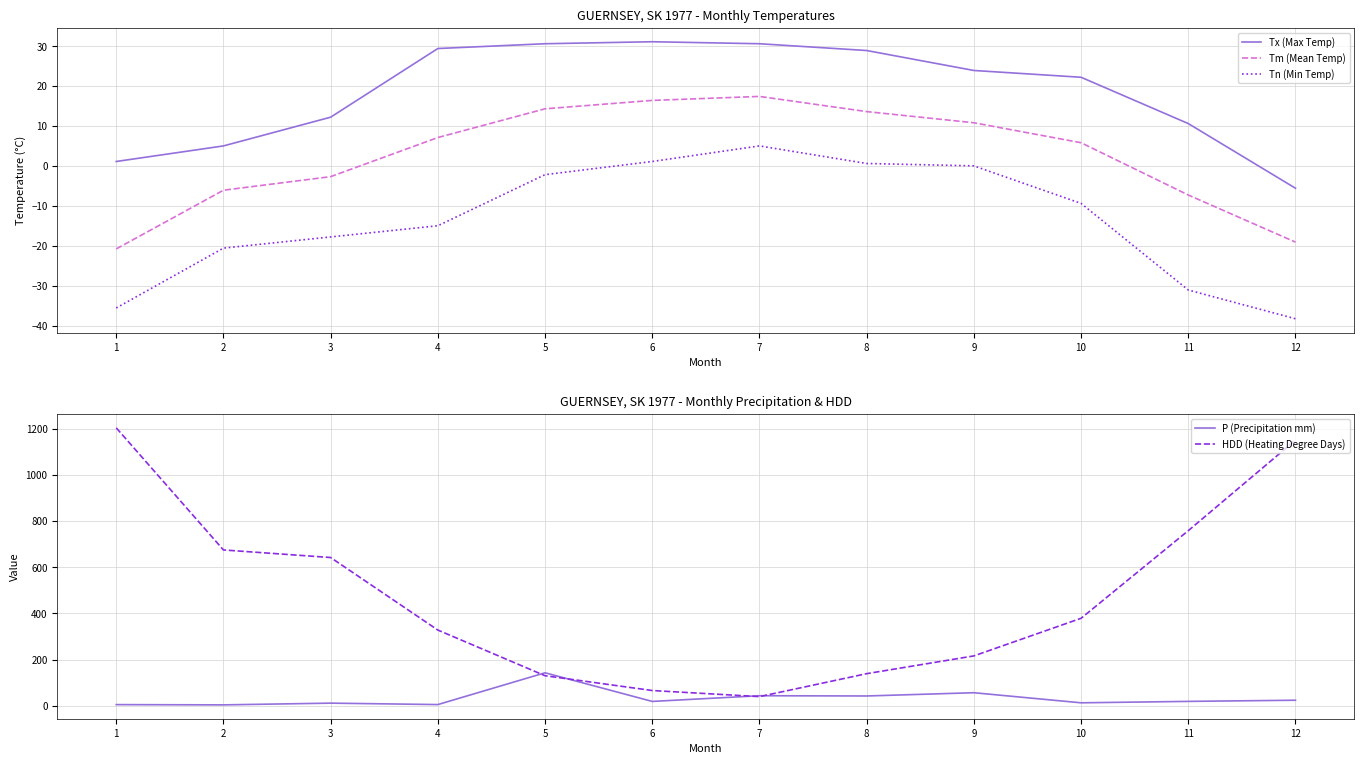

Which category has the lowest value in the Tx (Max Temp) series?

12